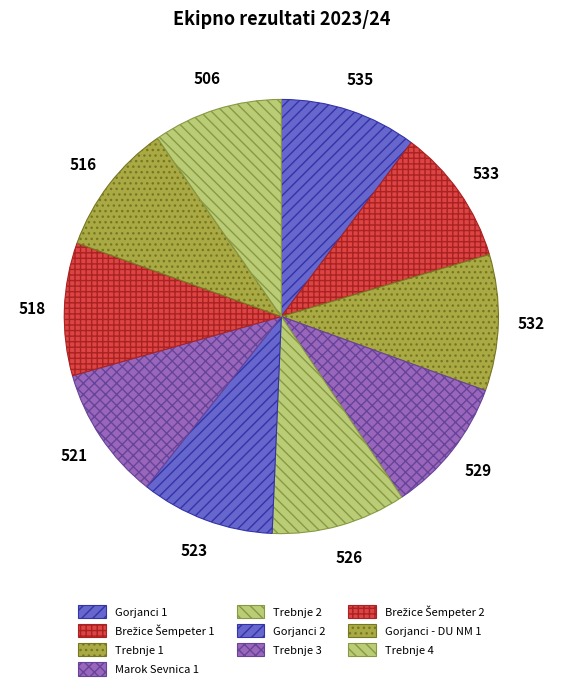

Rank the categories by value from lowest to highest.

Trebnje 4, Gorjanci - DU NM 1, Brežice Šempeter 2, Trebnje 3, Gorjanci 2, Trebnje 2, Marok Sevnica 1, Trebnje 1, Brežice Šempeter 1, Gorjanci 1